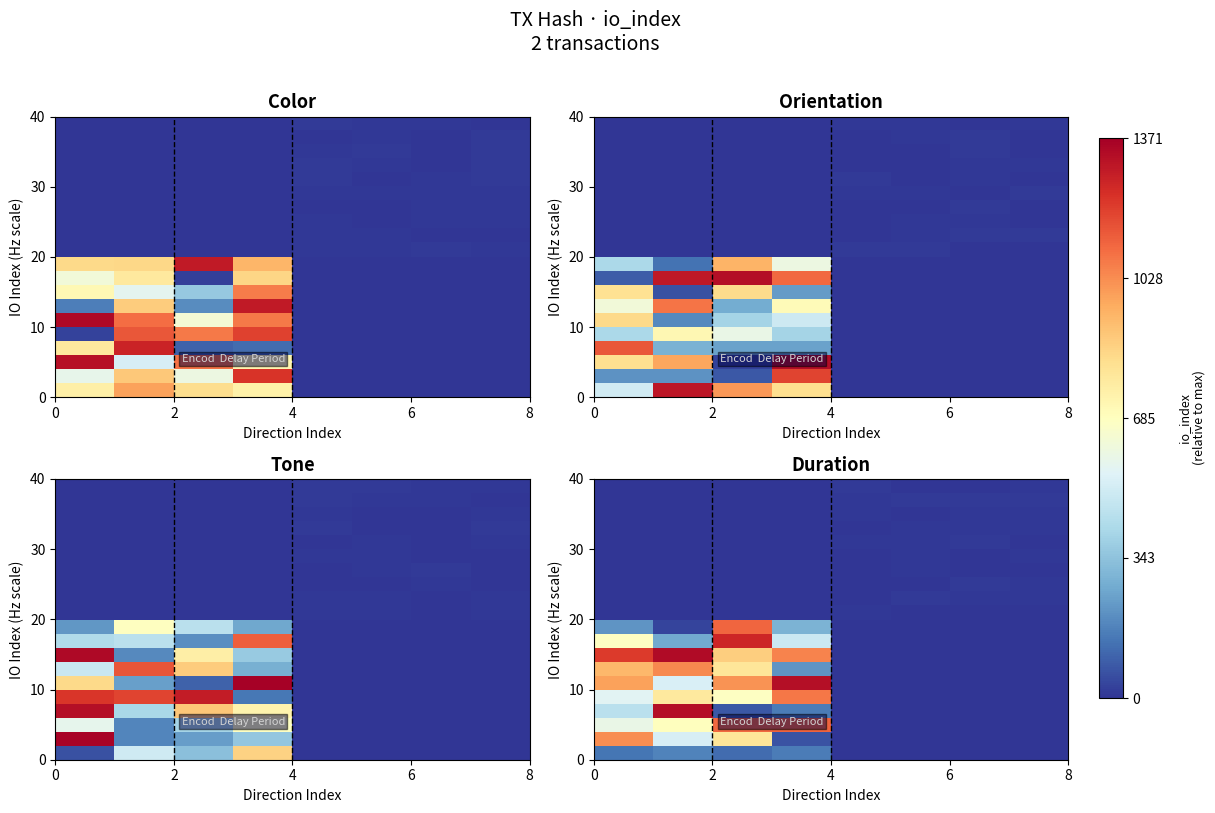

Count the number of data series in this chart.

20